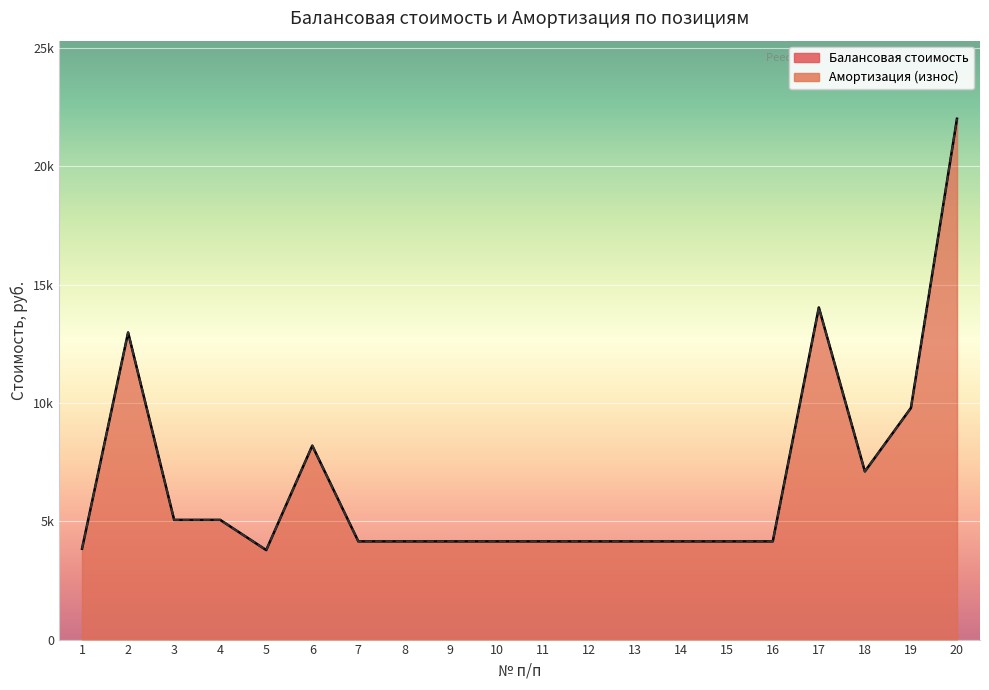

Reading left to right, what are all the values shown in this chart?

Балансовая стоимость: 1=3840.0	2=12979.1	3=5059.2	4=5059.2	5=3783.0	6=8196.2	7=4150.0	8=4150.0	9=4150.0	10=4150.0	11=4150.0	12=4150.0	13=4150.0	14=4150.0	15=4150.0	16=4150.0	17=14036.2	18=7106.5	19=9790.5	20=22009.9
Амортизация (износ): 1=3840.0	2=12979.1	3=5059.2	4=5059.2	5=3783.0	6=8196.2	7=4150.0	8=4150.0	9=4150.0	10=4150.0	11=4150.0	12=4150.0	13=4150.0	14=4150.0	15=4150.0	16=4150.0	17=14036.2	18=7106.5	19=9790.5	20=22009.9